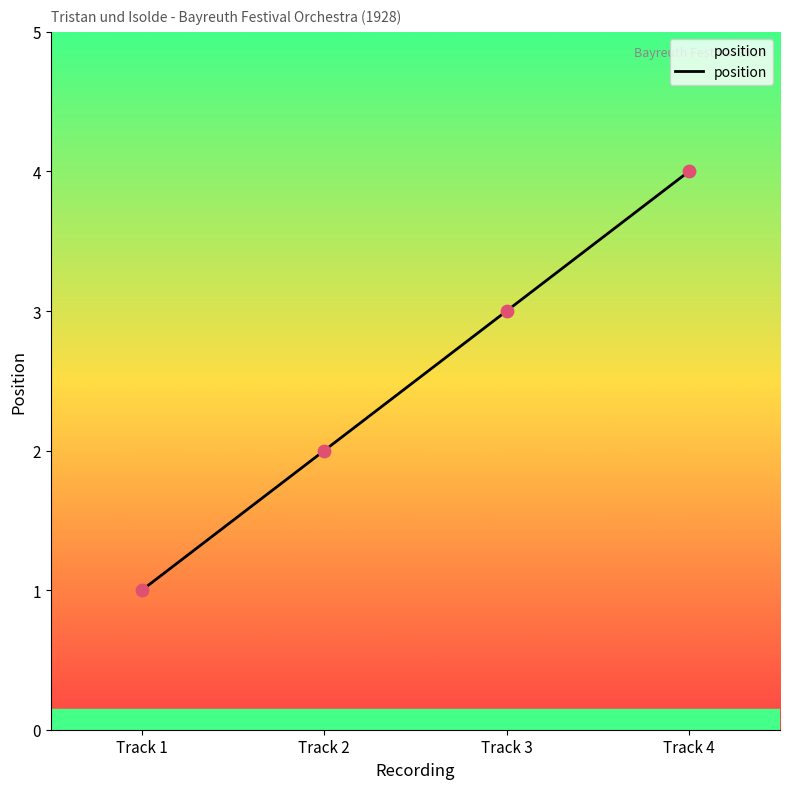

Approximately how many times larger is the value at Track 4 compared to Track 1?

4.0